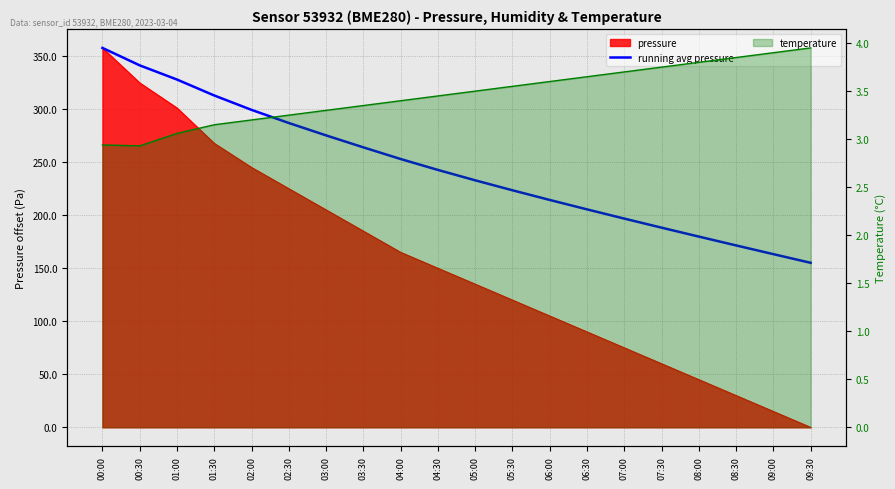

What is the minimum value shown in the chart?

155.1